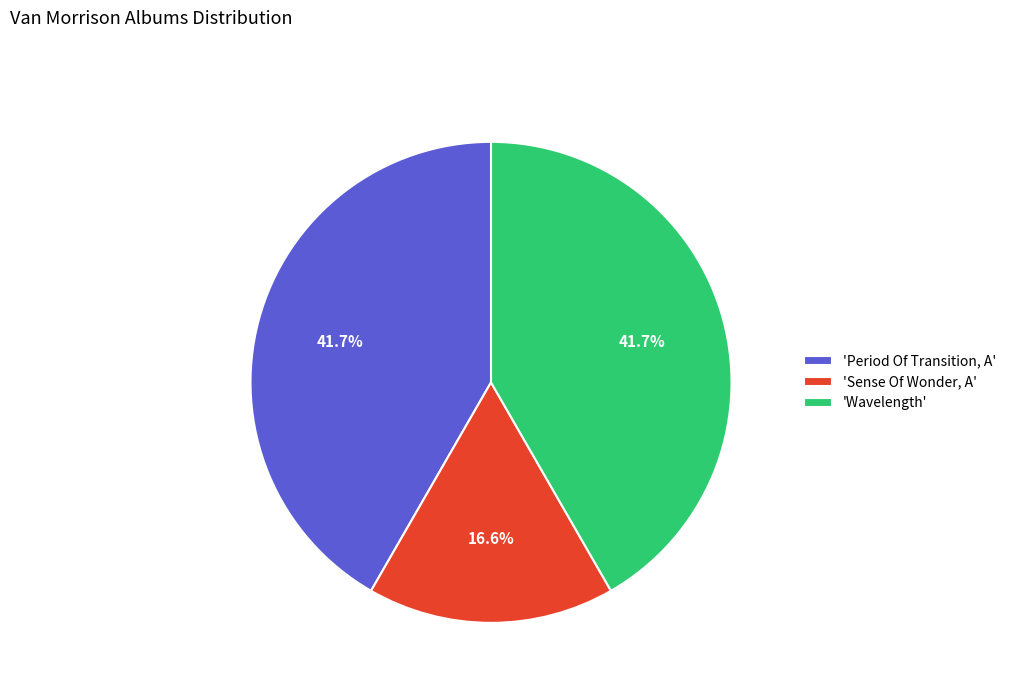

What portion of the pie excludes 'Period Of Transition, A'?

58.3%